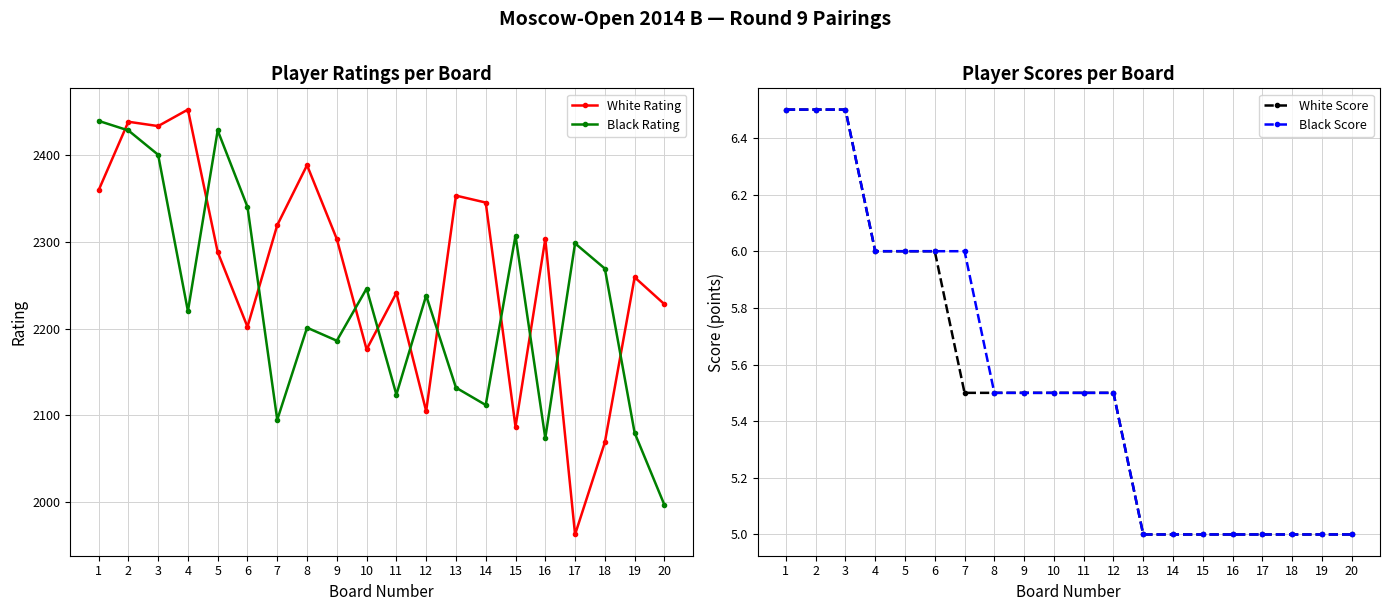

What is the total value across all series at 13?

4495.0